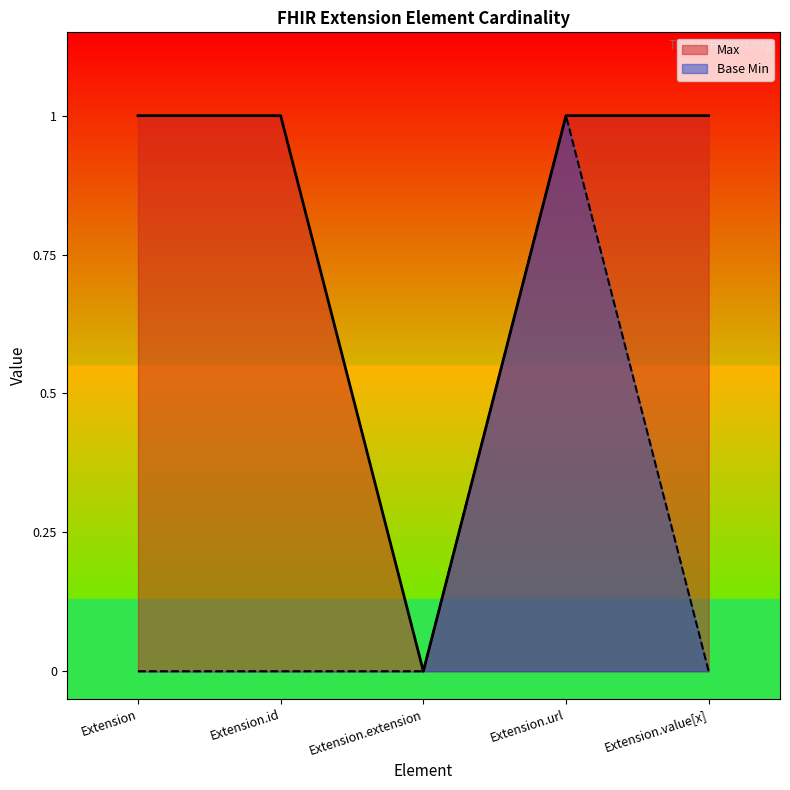

At which category does Base Min reach its first local peak?

Extension.url